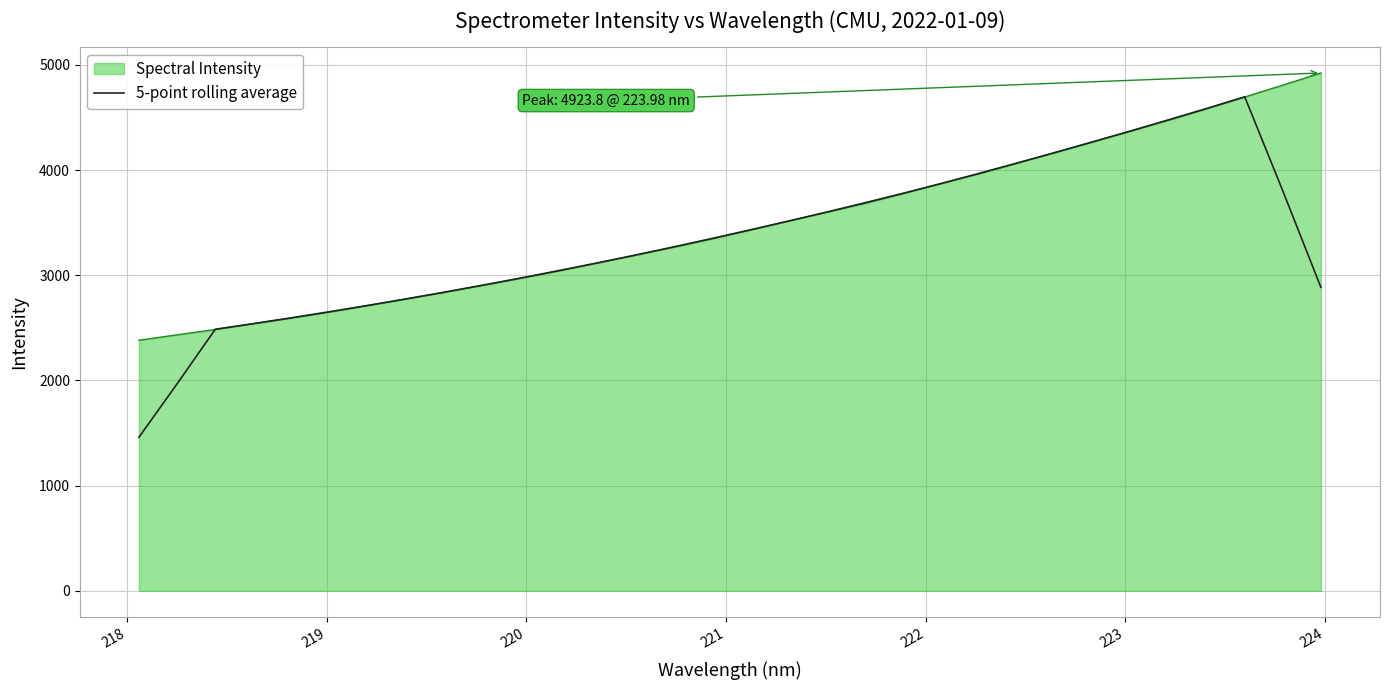

List the series in order of their peak value, lowest first.

5-point rolling average, Spectral Intensity